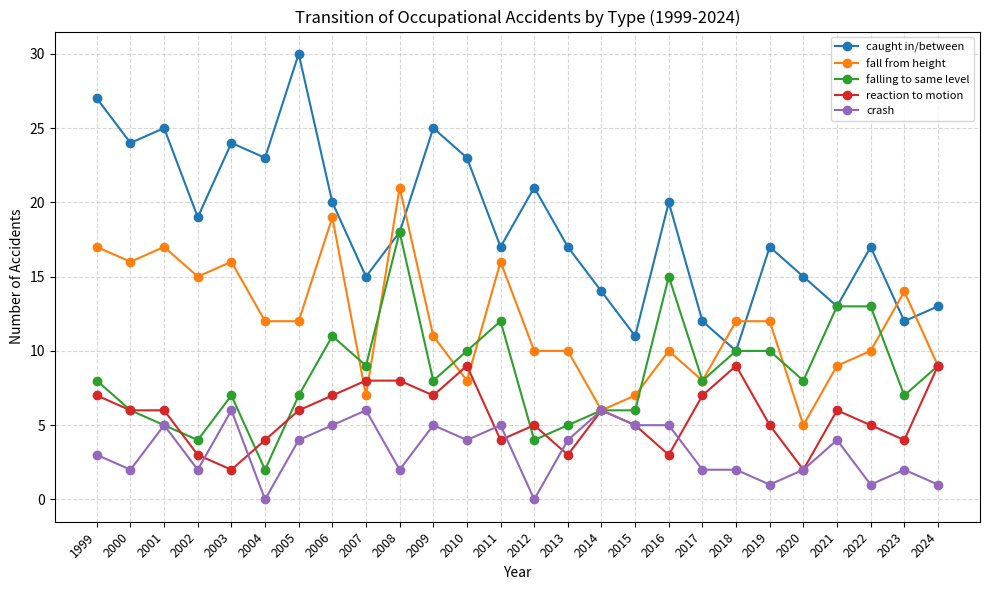

How many data points does each series have?

26